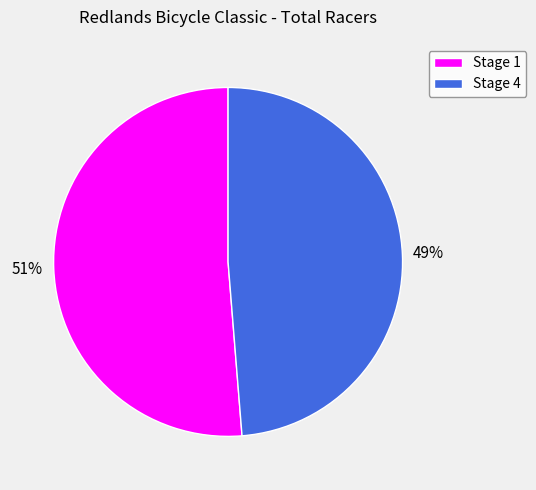

Combined, do Stage 1 and Stage 4 account for over 50%?

Yes